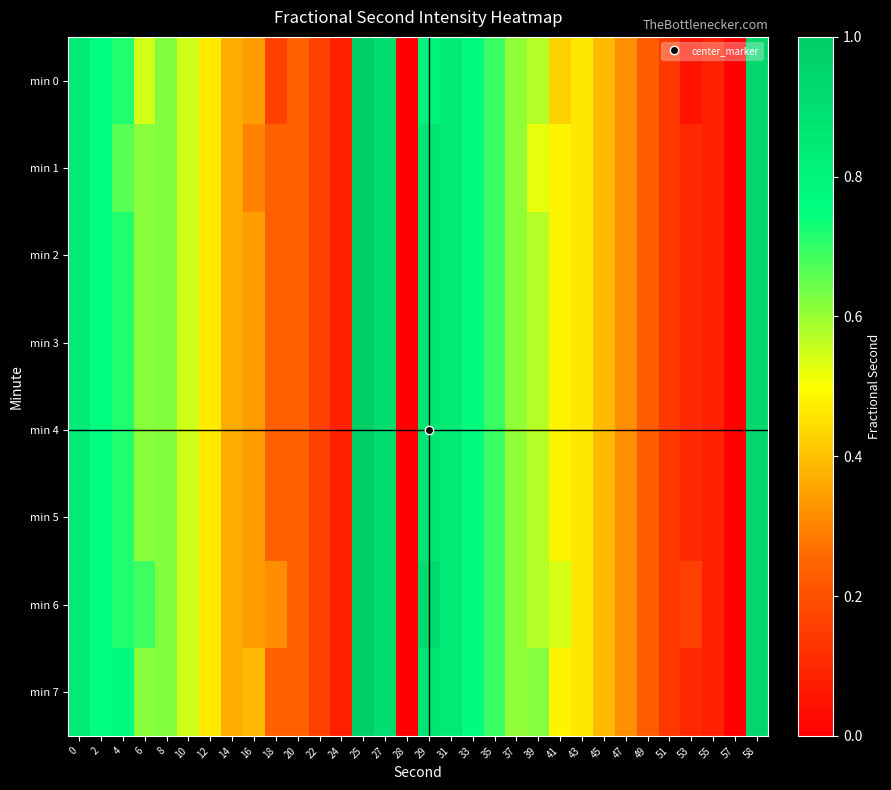

Count the number of categories in the chart.

32